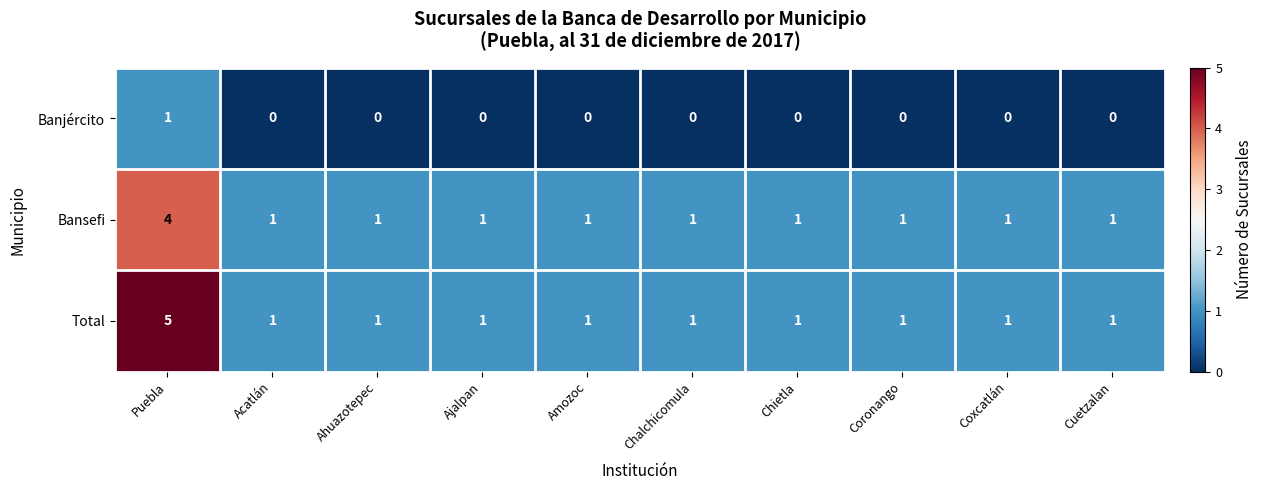

Is it true that Bansefi equals 4 at Puebla?

True